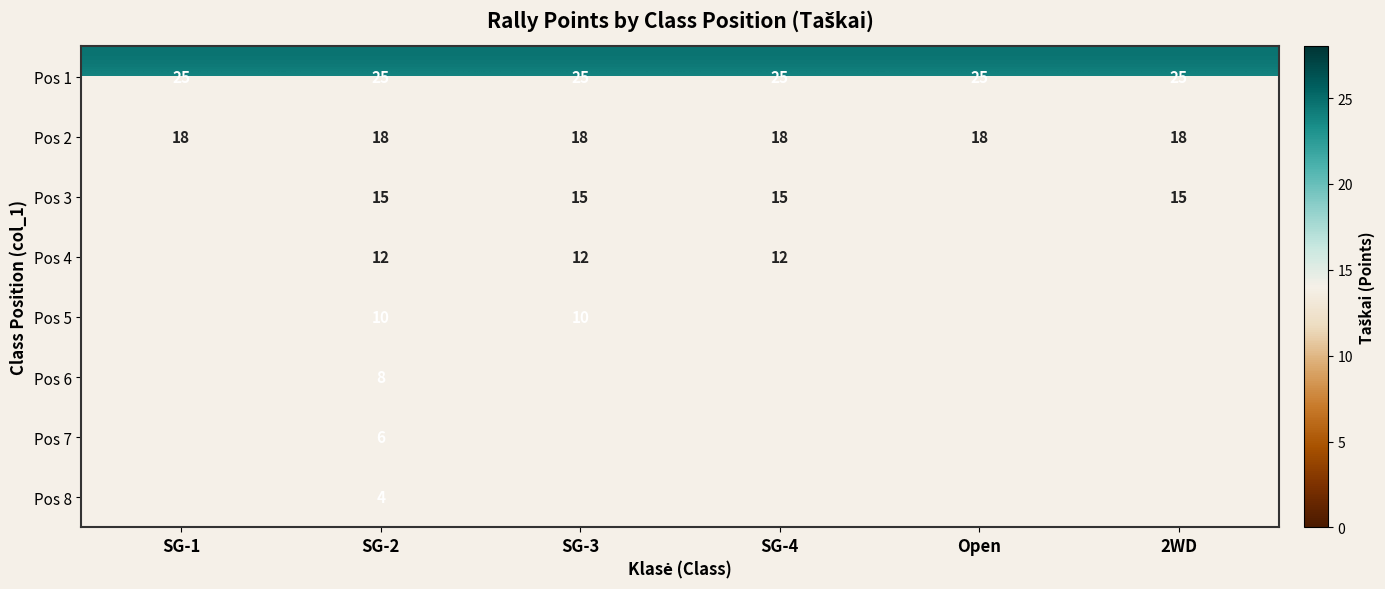

What is the minimum value shown in the chart?

4.0